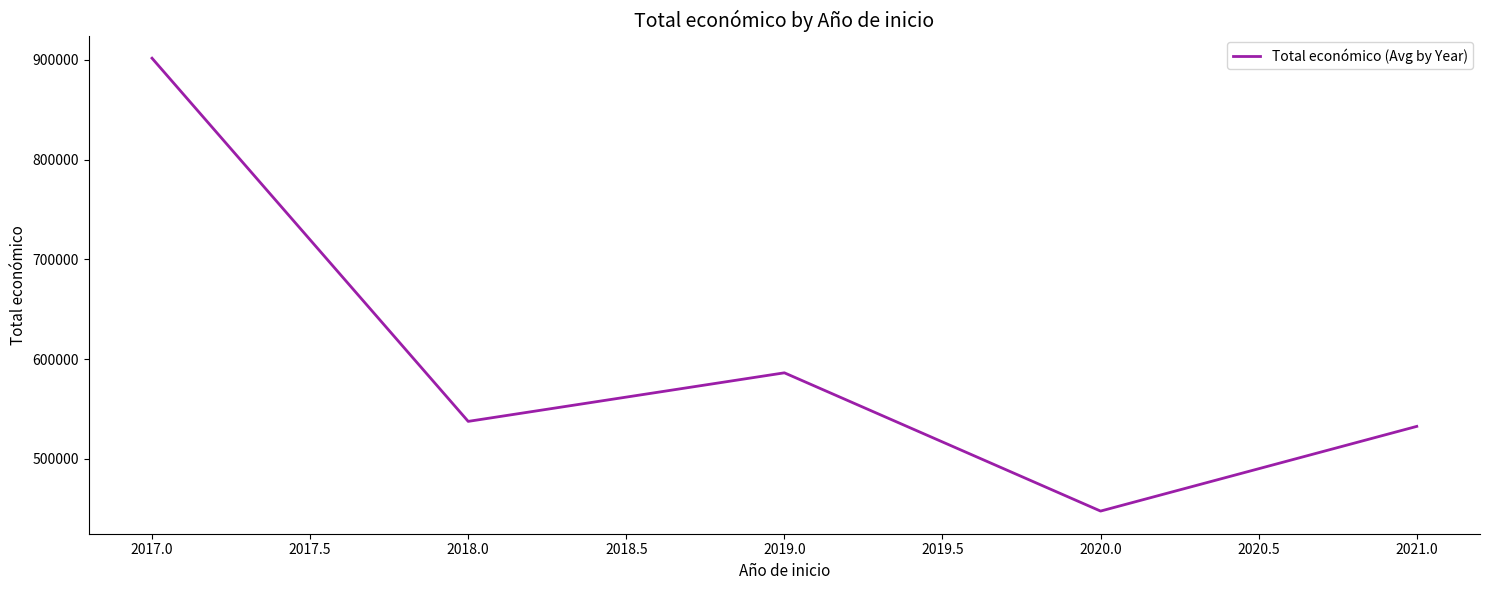

True or false: there are more than 1 points higher than both neighbors.

False